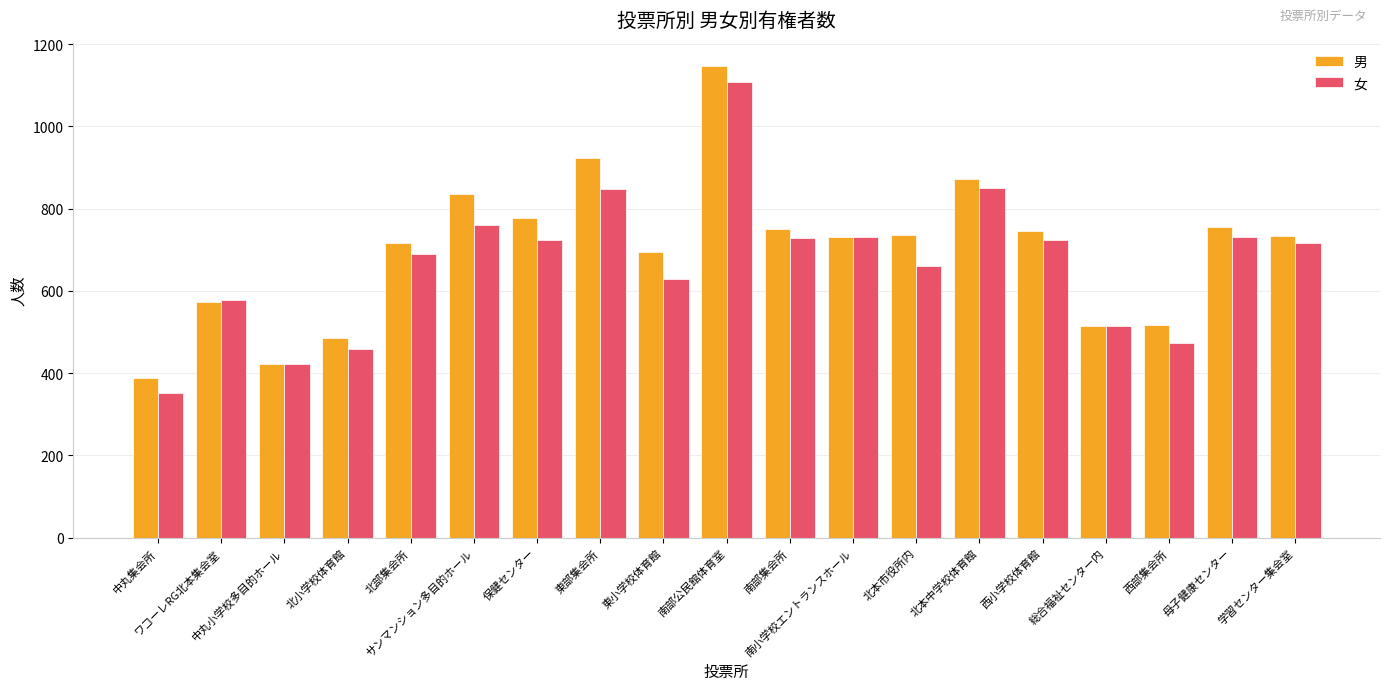

What is the average value of the 男 series?

701